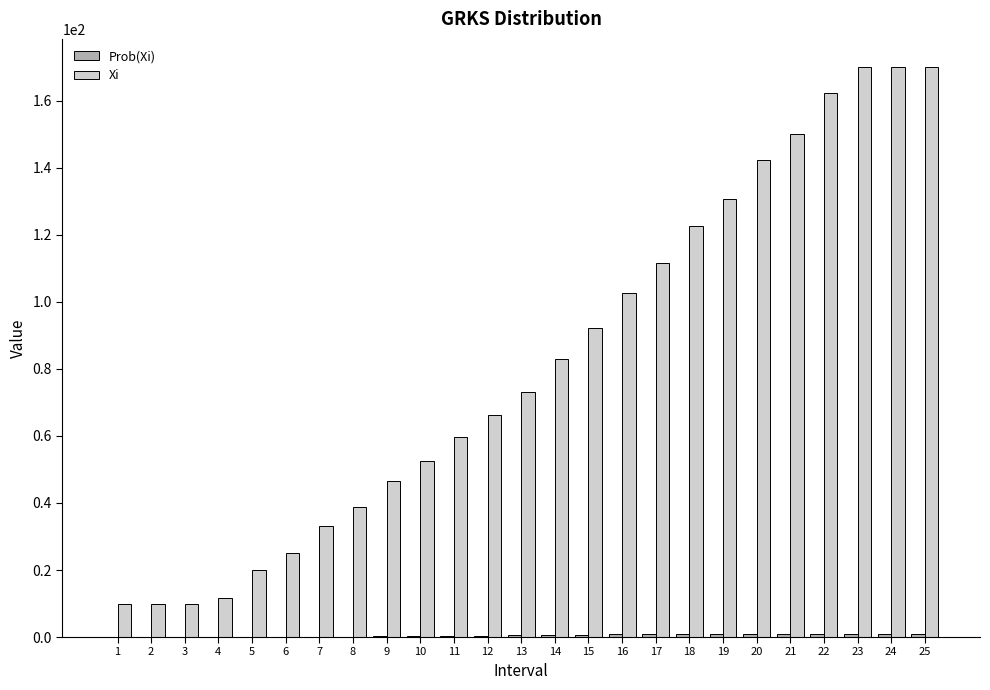

Between 2 and 20, which series saw the biggest shift?

Xi